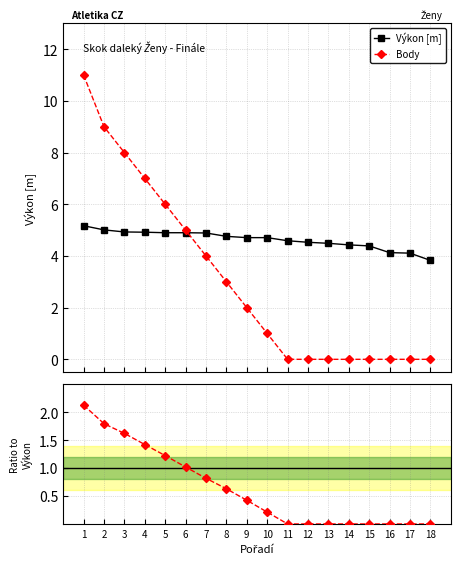

What is the value of the Výkon [m] point at the 9th from the left?

4.7